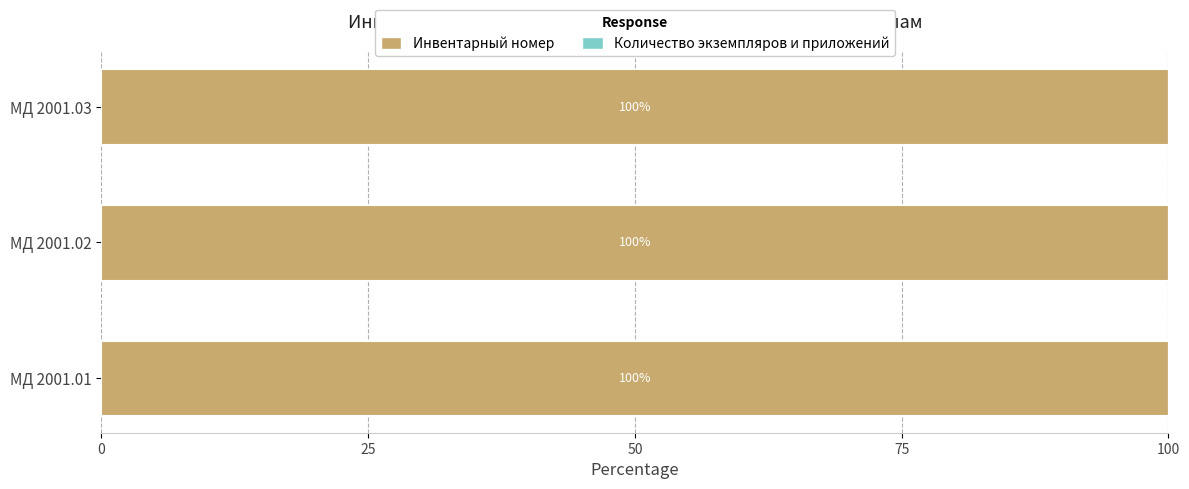

What is the sum of all Инвентарный номер values?

300.0